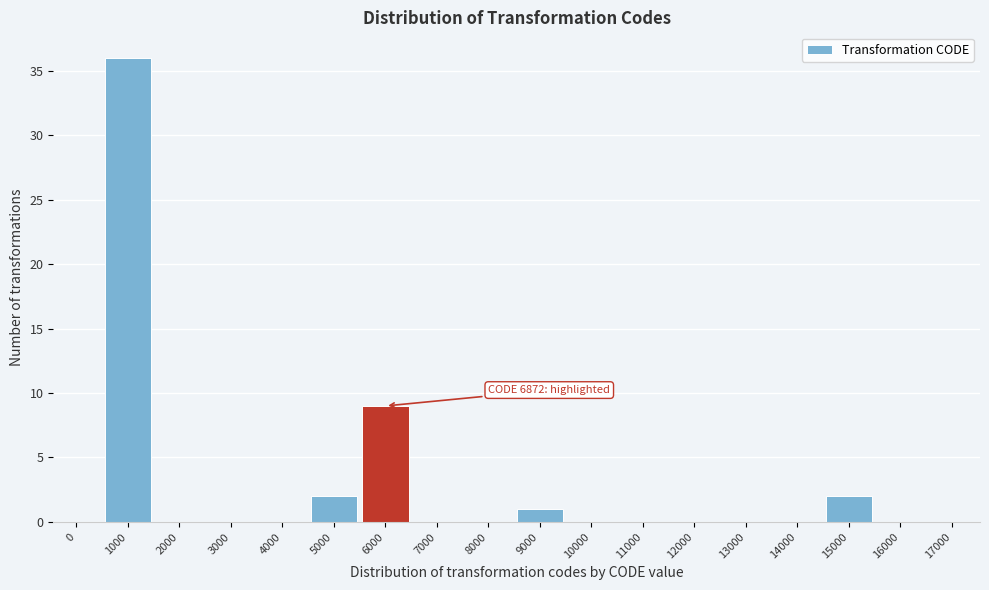

Reading left to right, list all the values displayed in this chart.

0=0	1000=36	2000=0	3000=0	4000=0	5000=2	6000=9	7000=0	8000=0	9000=1	10000=0	11000=0	12000=0	13000=0	14000=0	15000=2	16000=0	17000=0